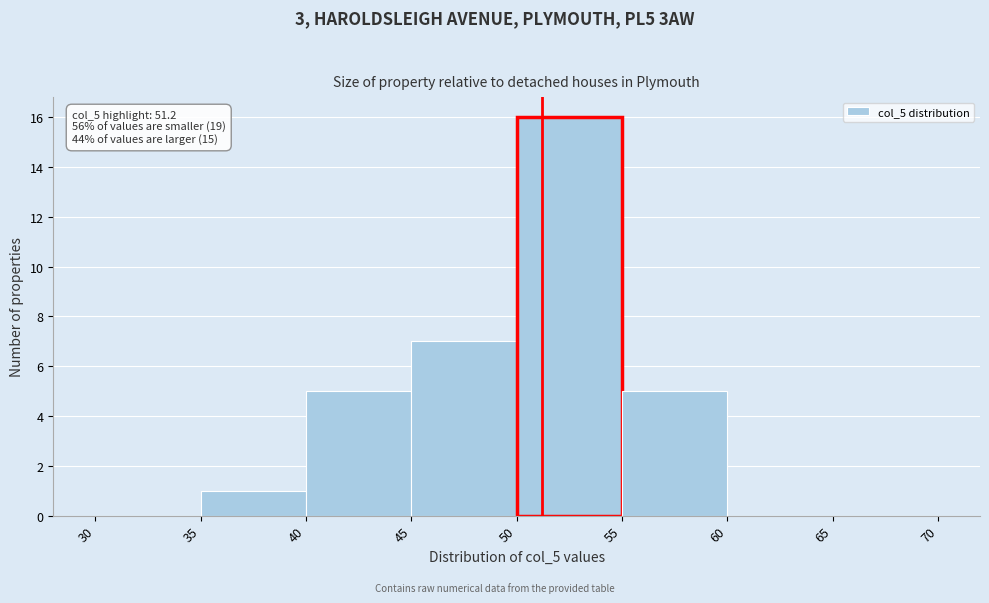

Over which range of the x-axis is the bar tallest?

50 to 55